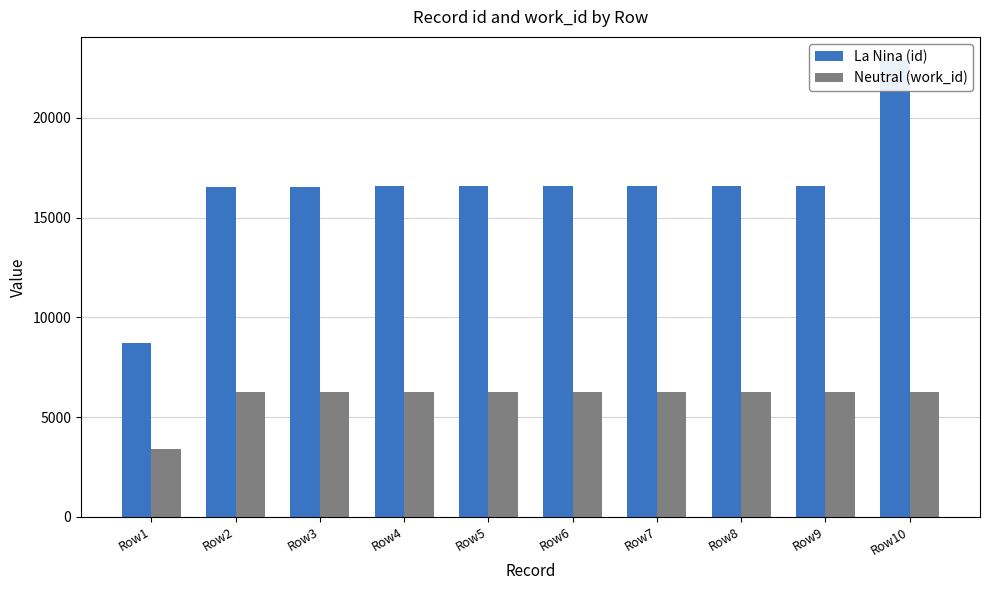

What is the sum of all Neutral (work_id) values?

59766